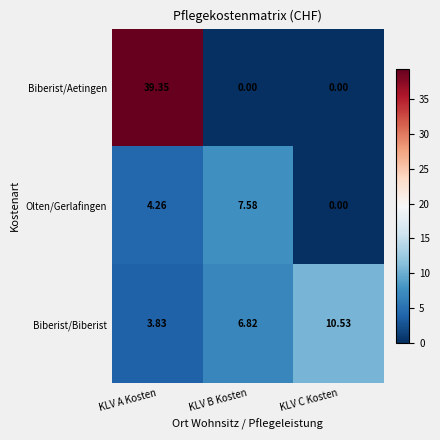

At KLV B Kosten, list the series in order from smallest to largest.

Biberist/Aetingen, Biberist/Biberist, Olten/Gerlafingen